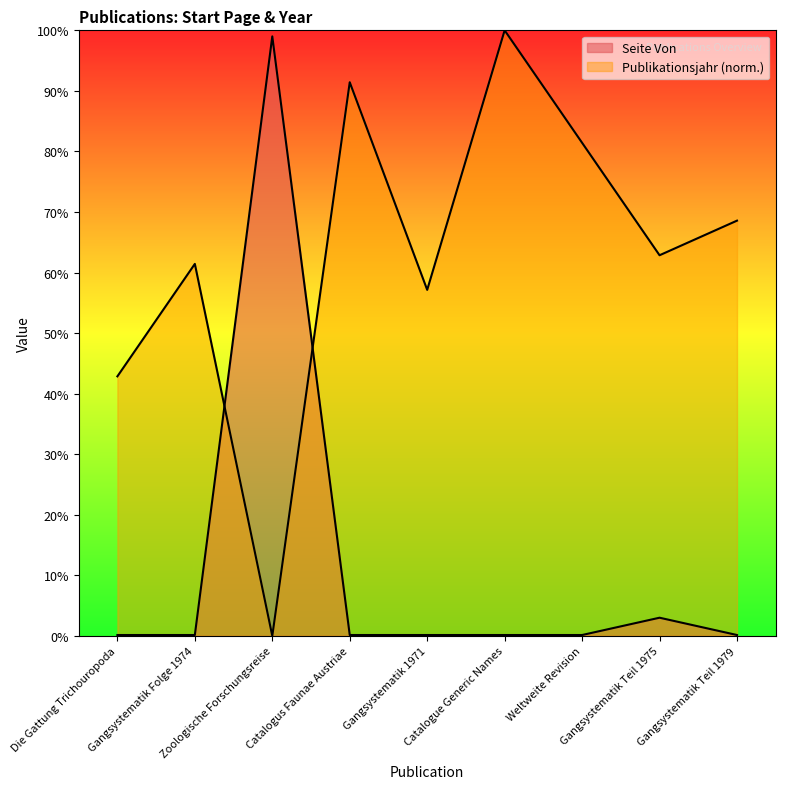

What is the total value across all series at Gangsystematik Folge 1974?

61.6